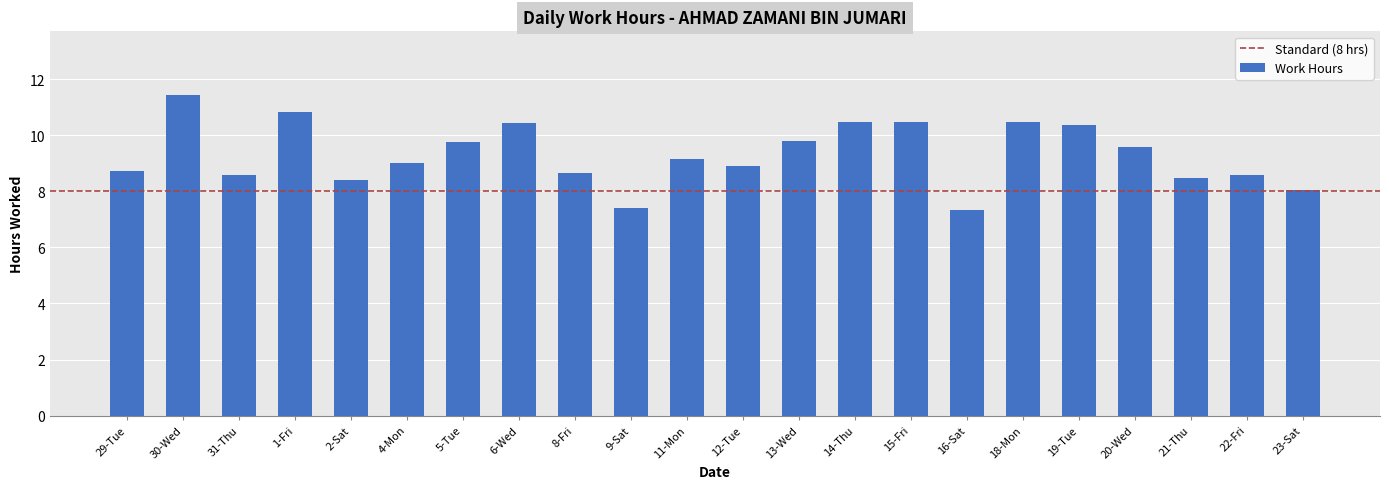

The value at 30-Wed is 18.3. True or false?

False